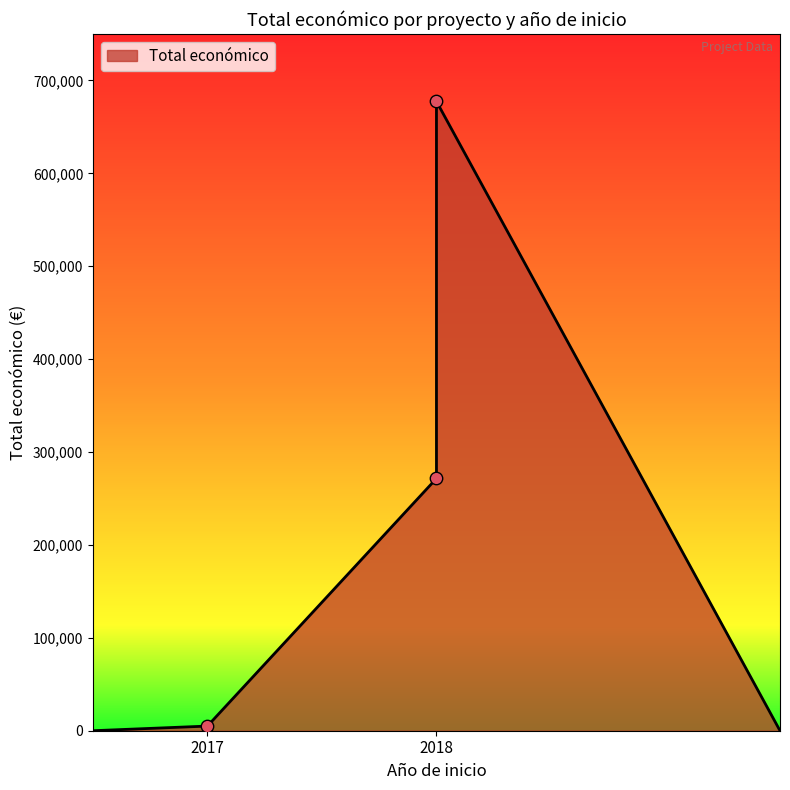

What is the change in value from 2018 (APITOX) to 2017 (Cork)?

-266552